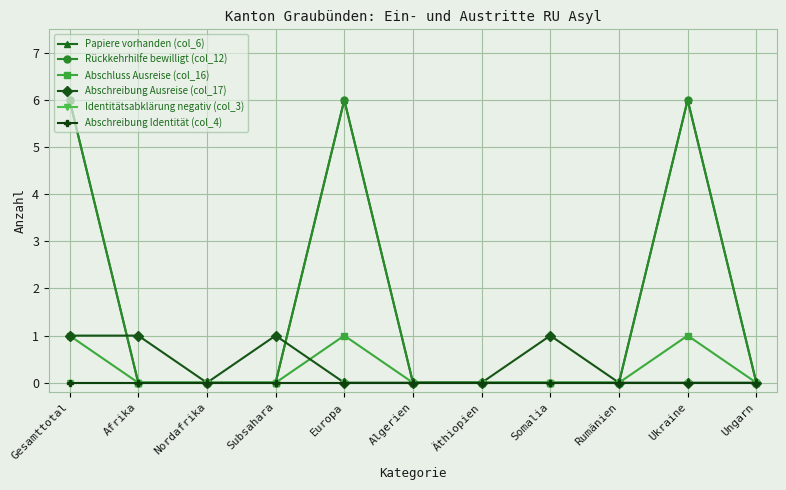

Reading left to right, list all the values displayed in this chart.

Papiere vorhanden (col_6): 6	0	0	0	6	0	0	0	0	6	0
Rückkehrhilfe bewilligt (col_12): 6	0	0	0	6	0	0	0	0	6	0
Abschluss Ausreise (col_16): 1	0	0	0	1	0	0	0	0	1	0
Abschreibung Ausreise (col_17): 1	1	0	1	0	0	0	1	0	0	0
Identitätsabklärung negativ (col_3): 0	0	0	0	0	0	0	0	0	0	0
Abschreibung Identität (col_4): 0	0	0	0	0	0	0	0	0	0	0